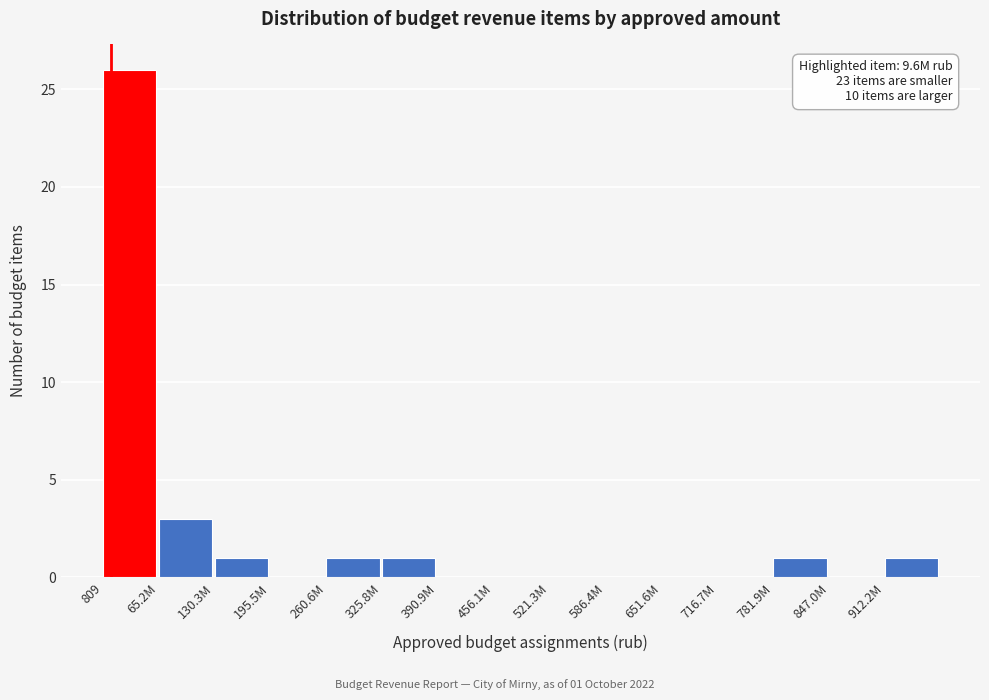

Reading right to left, list all the values displayed in this chart.

912.2M=1	847.0M=0	781.9M=1	716.7M=0	651.6M=0	586.4M=0	521.3M=0	456.1M=0	390.9M=0	325.8M=1	260.6M=1	195.5M=0	130.3M=1	65.2M=3	809=26